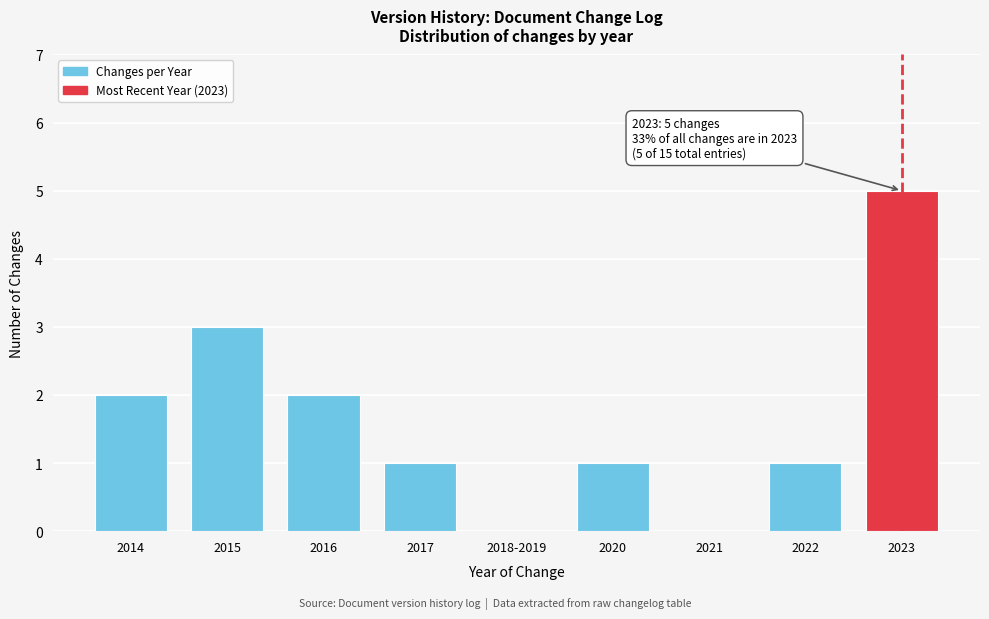

Reading right to left, transcribe all the data shown in this chart.

2023=5	2022=1	2021=0	2020=1	2018-2019=0	2017=1	2016=2	2015=3	2014=2